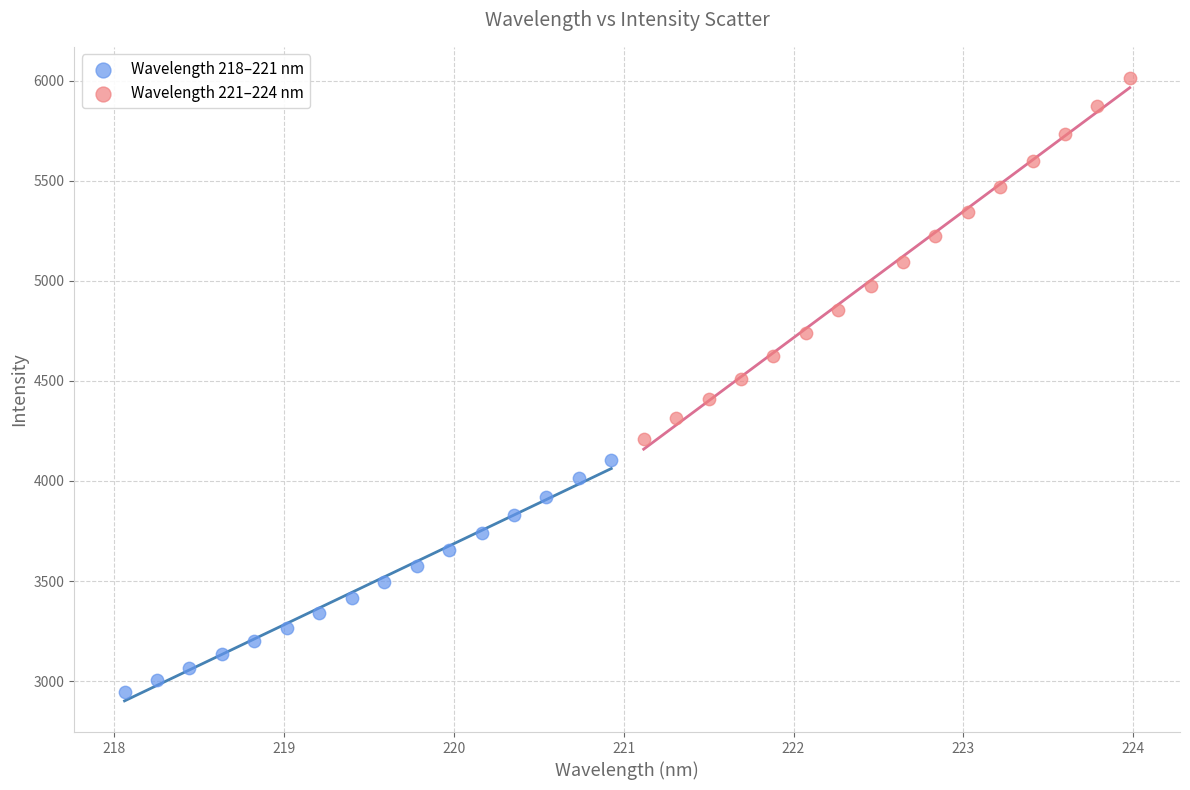

Which series has the widest spread of Y values?

Wavelength 221–224 nm